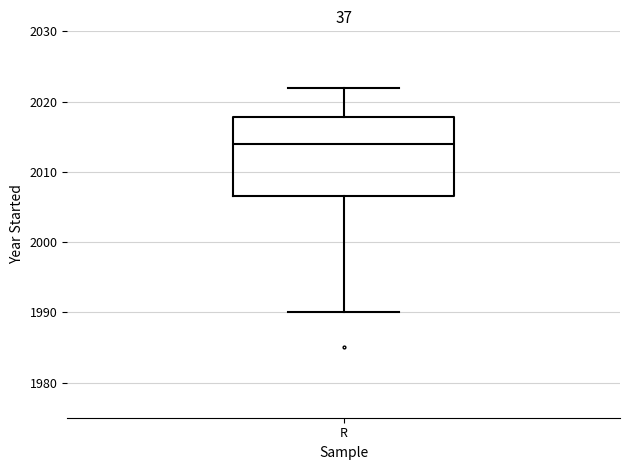

Read this box plot against the y-axis: the position of the median line, the range covered by the box, and the ends of both whiskers. The values are not printed on the chart, so give them approximately, as read against the axis.

median 2014, box 2007 to 2018, whiskers 1990 to 2022